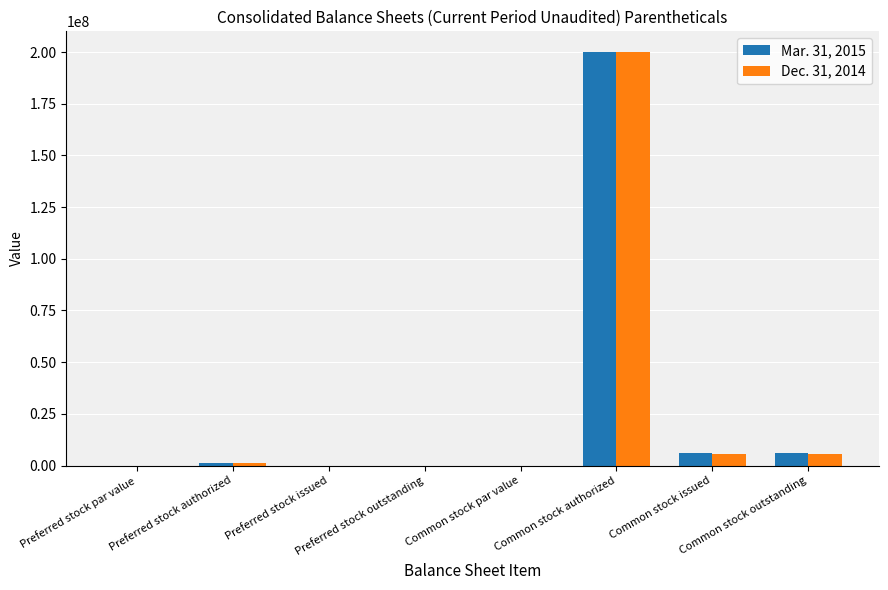

What is the sum of the Mar. 31, 2015 values at Common stock issued and Common stock outstanding?

11947498.0